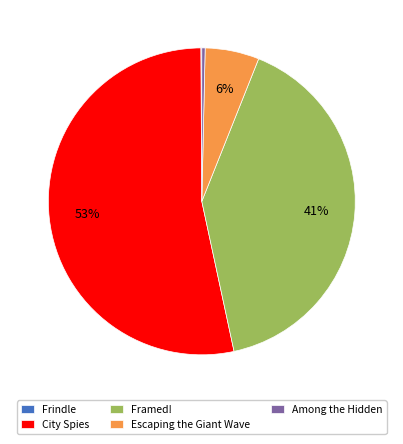

To the nearest percent, what is the average slice percentage?

20%